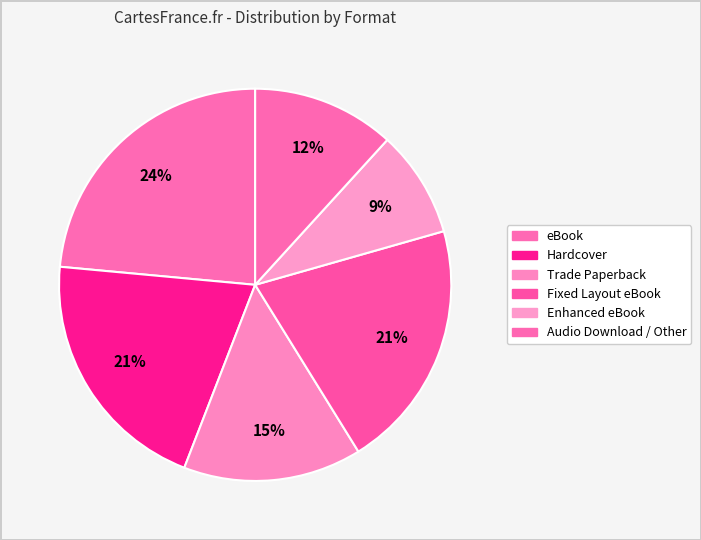

Between Audio Download / Other and Trade Paperback, which is larger?

Trade Paperback